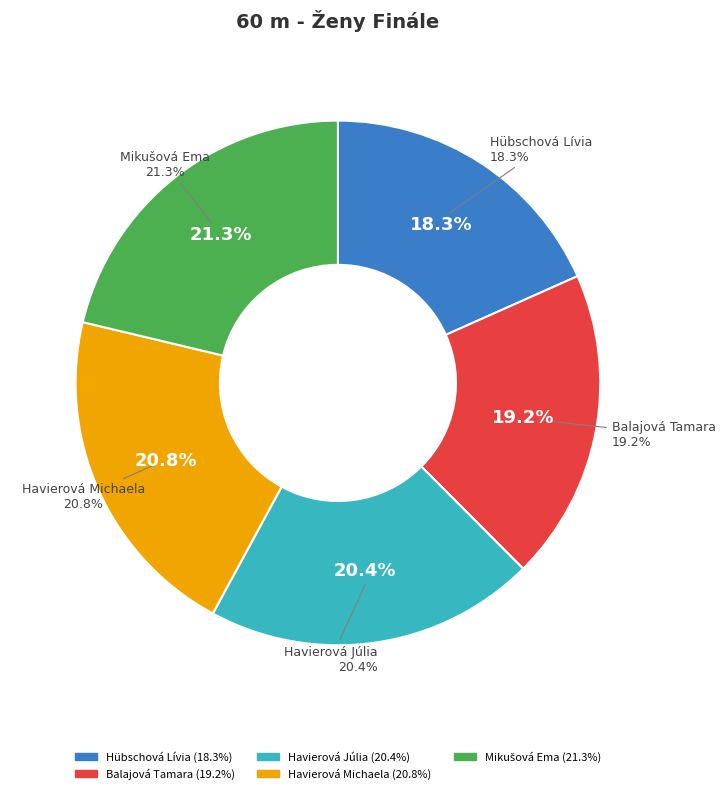

What is the total percentage of Hübschová Lívia and Mikušová Ema?

39.6%